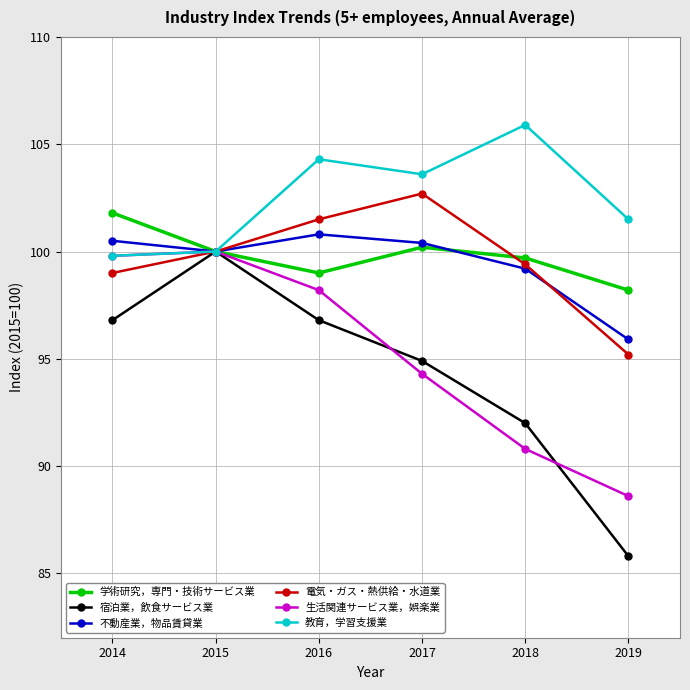

In 宿泊業，飲食サービス業, how many points are higher than both neighbors (excluding endpoints)?

1